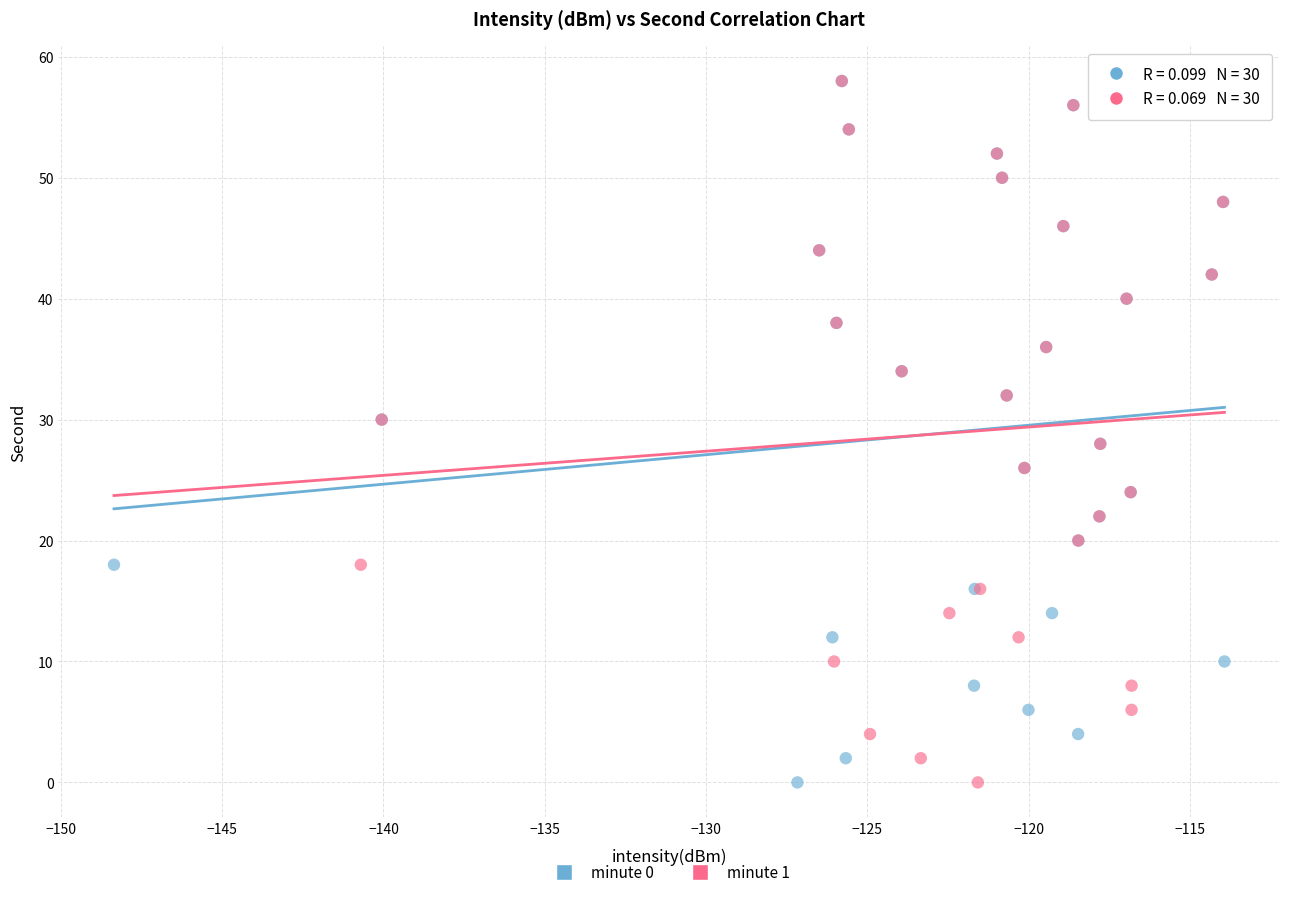

What are all the series names shown in the legend?

minute 0, minute 1